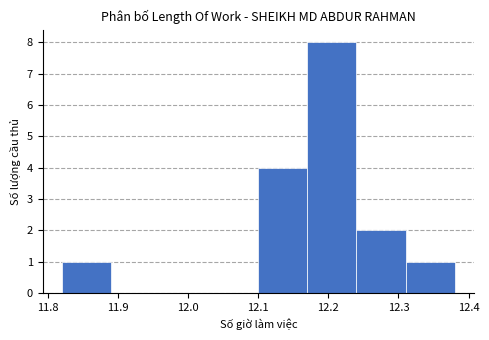

Which range on the x-axis has the tallest bar?

12.17 to 12.24